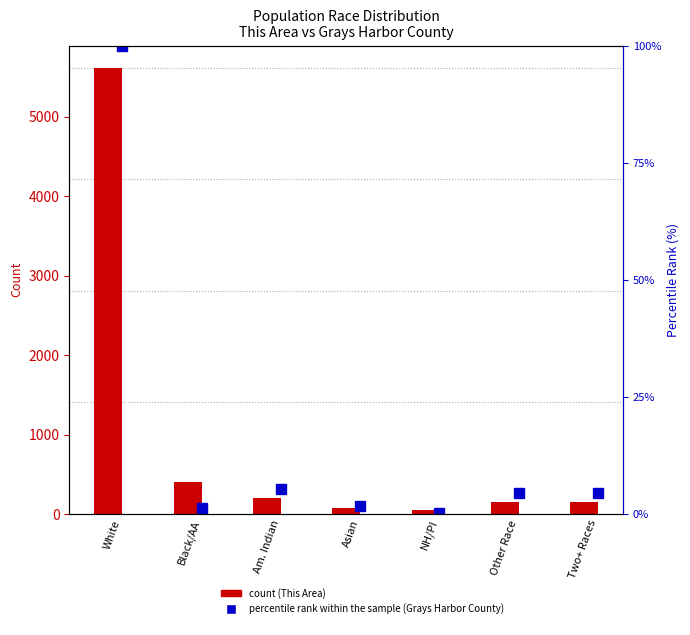

Which series has the largest total across all categories?

This Area (count)